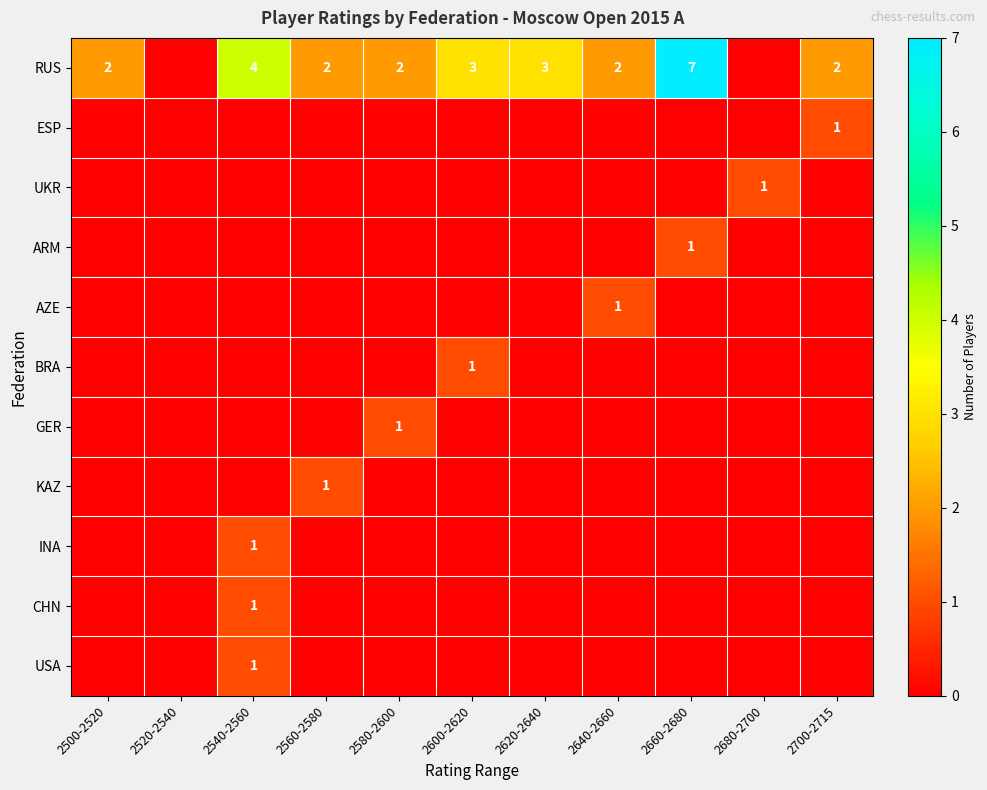

Which has a higher value, 2560-2580 or 2640-2660?

2560-2580